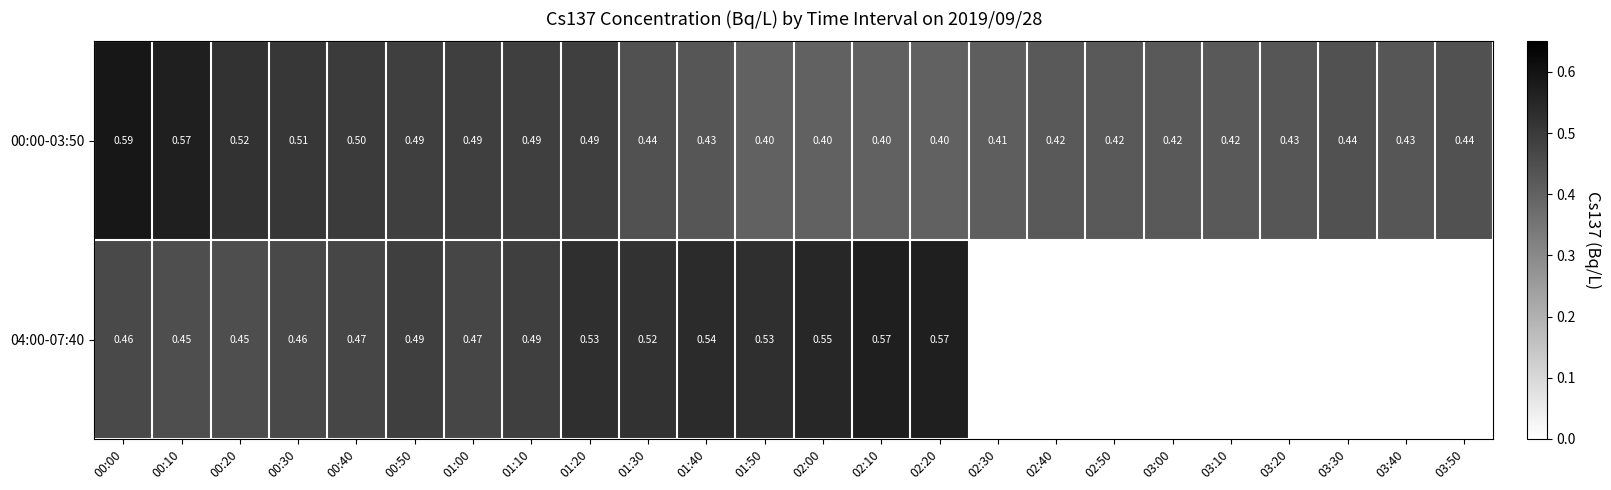

Is the value of 00:00-03:50 at 02:50 greater than the value of 04:00-07:40 at 00:10?

No